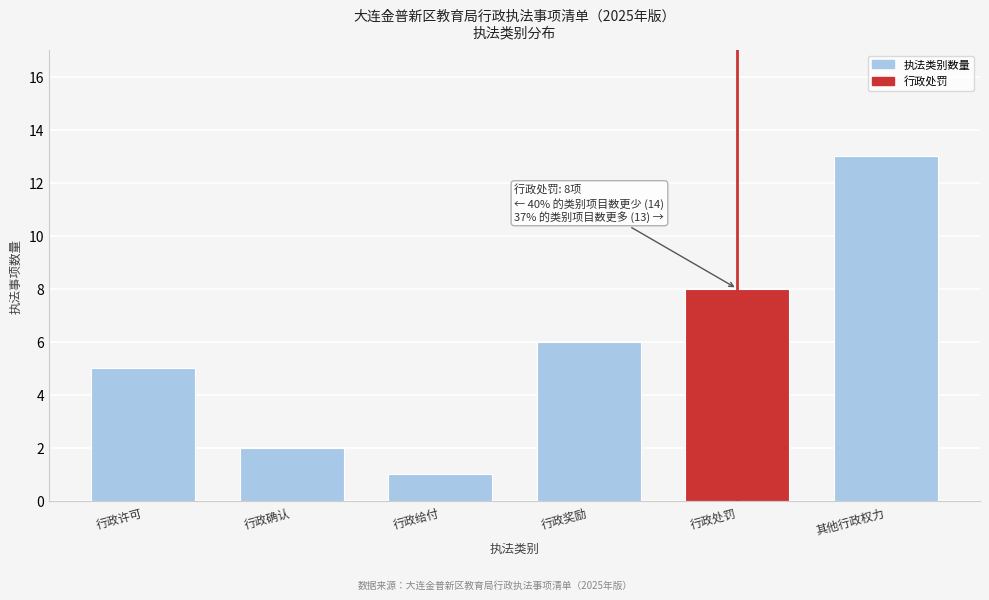

Reading right to left, extract all data points from this chart.

其他行政权力=13	行政处罚=8	行政奖励=6	行政给付=1	行政确认=2	行政许可=5